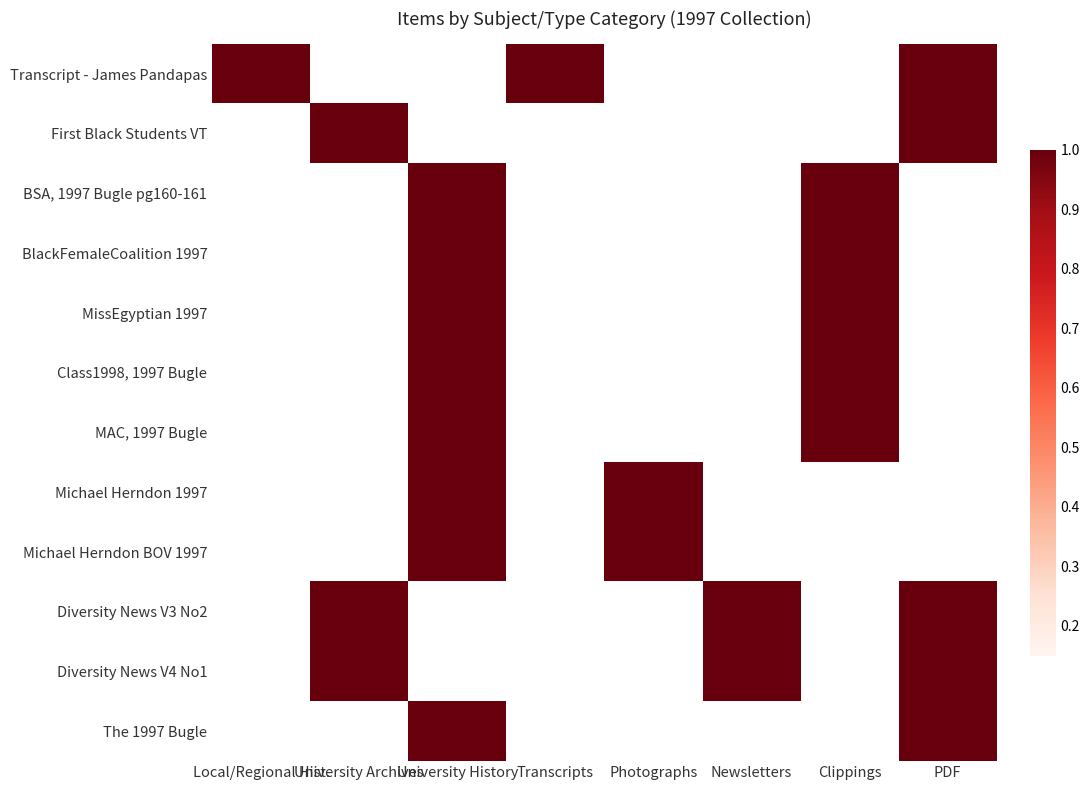

What is the maximum value shown in the chart?

1